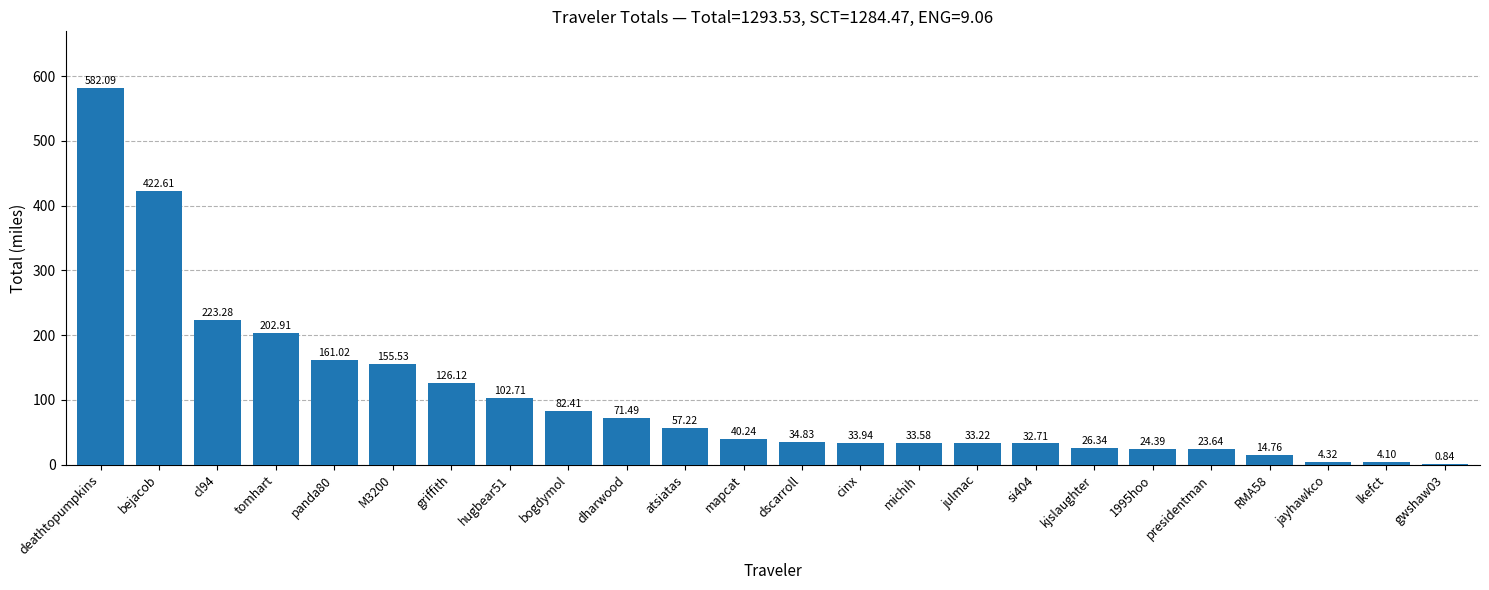

The chart shows a value of 161.0 at panda80. True or false?

True